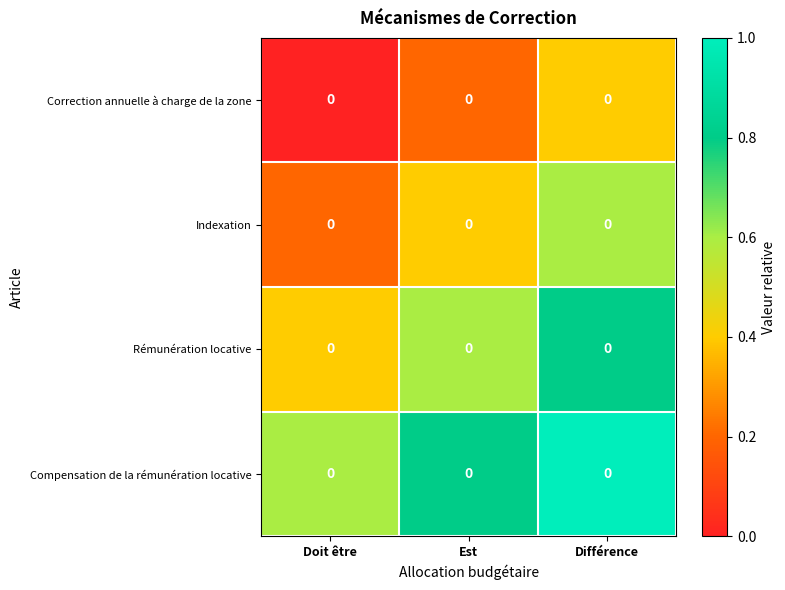

Which has a higher value, Doit être or Est?

Est